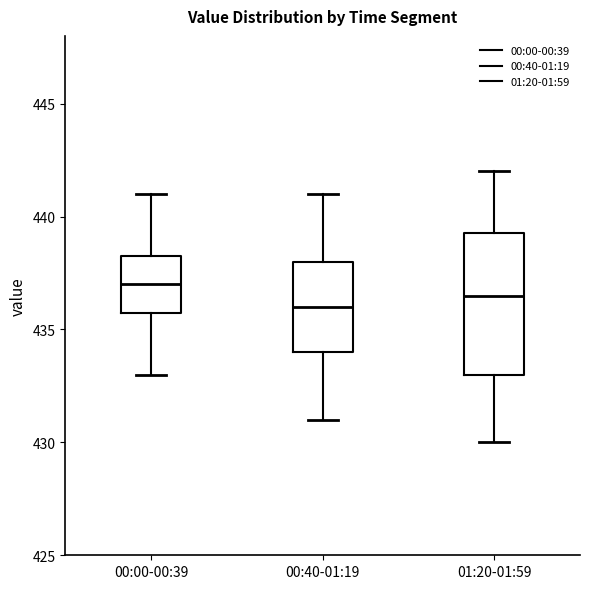

Reading left to right, read every box against the y-axis: the position of its median line, the range the box covers, and the ends of its whiskers. The values are not printed on the chart, so give them approximately, as read against the axis.

00:00-00:39: median 437.0, box 436.0 to 438.5, whiskers 433.0 to 441.0
00:40-01:19: median 436.0, box 434.0 to 438.0, whiskers 431.0 to 441.0
01:20-01:59: median 436.5, box 433.0 to 439.5, whiskers 430.0 to 442.0